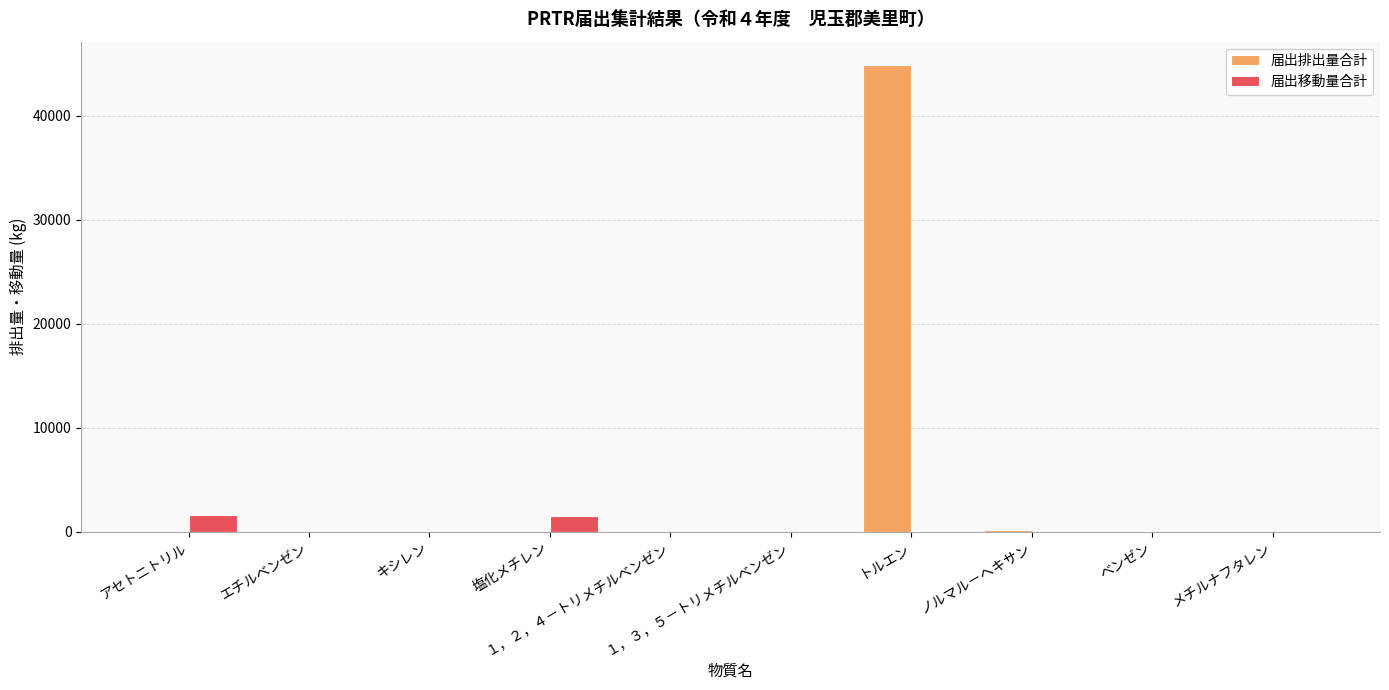

Which series has the largest total across all categories?

届出排出量合計